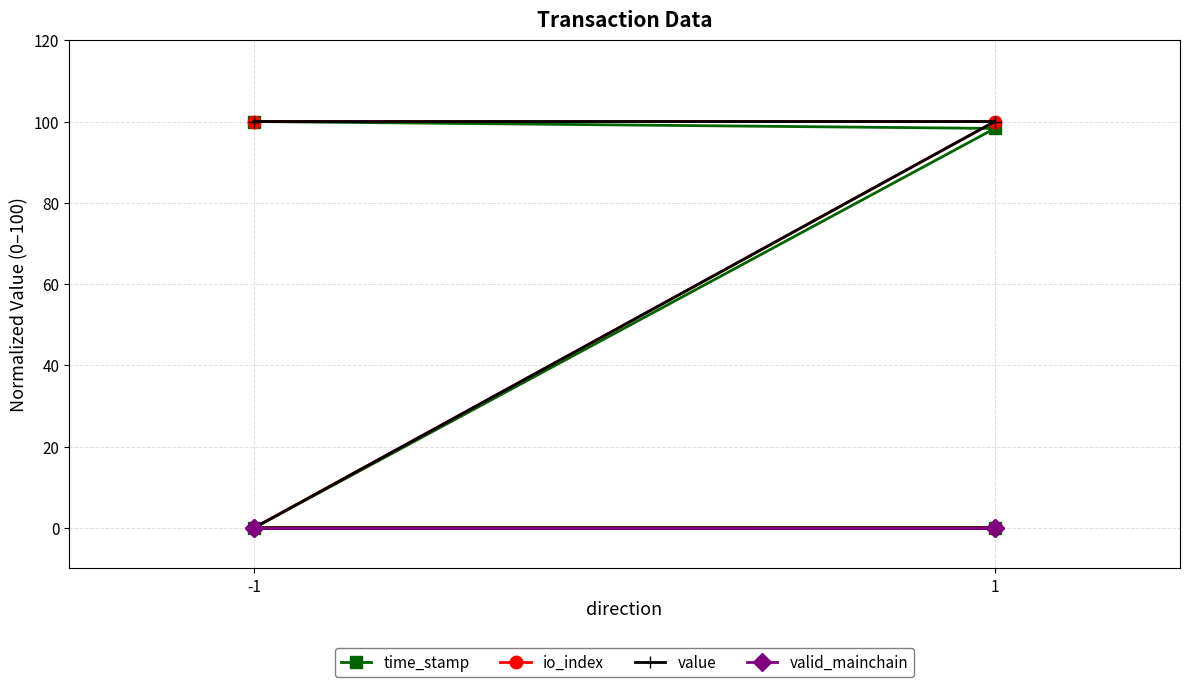

True or false: valid_mainchain and time_stamp cross at least once.

False